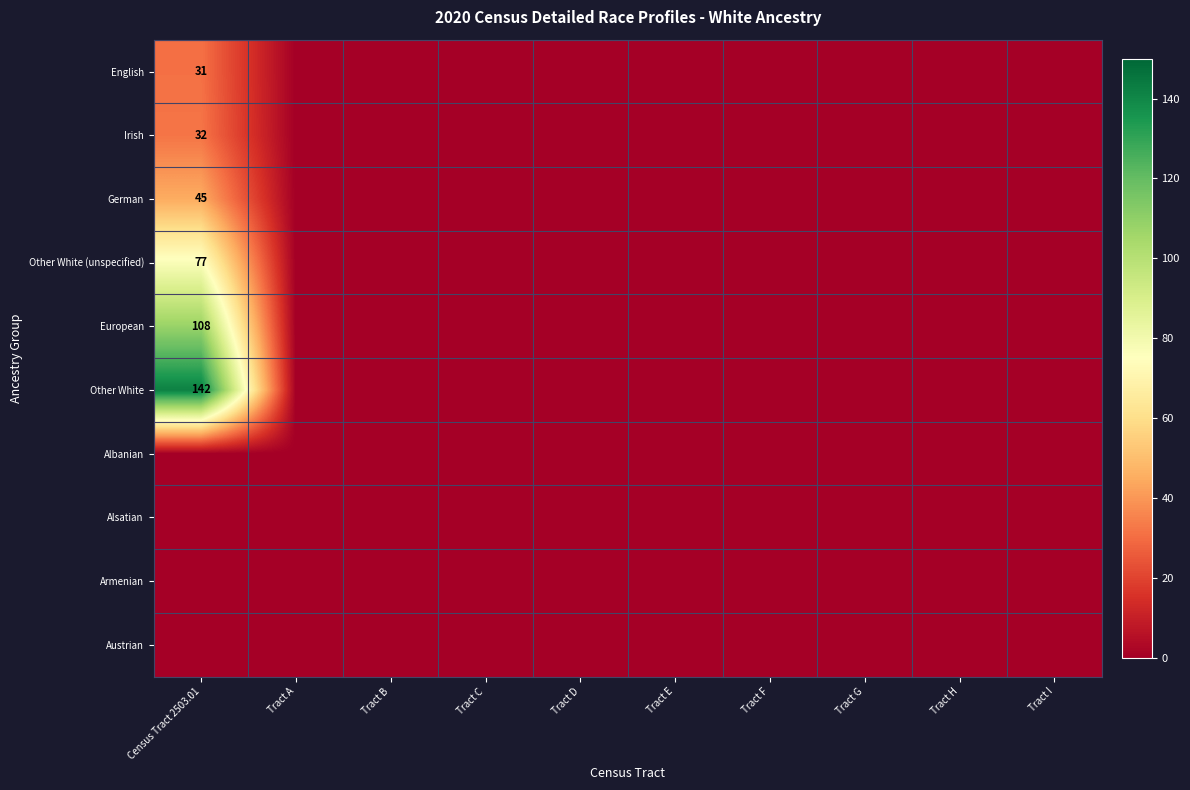

Which series has the largest total across all categories?

Other White